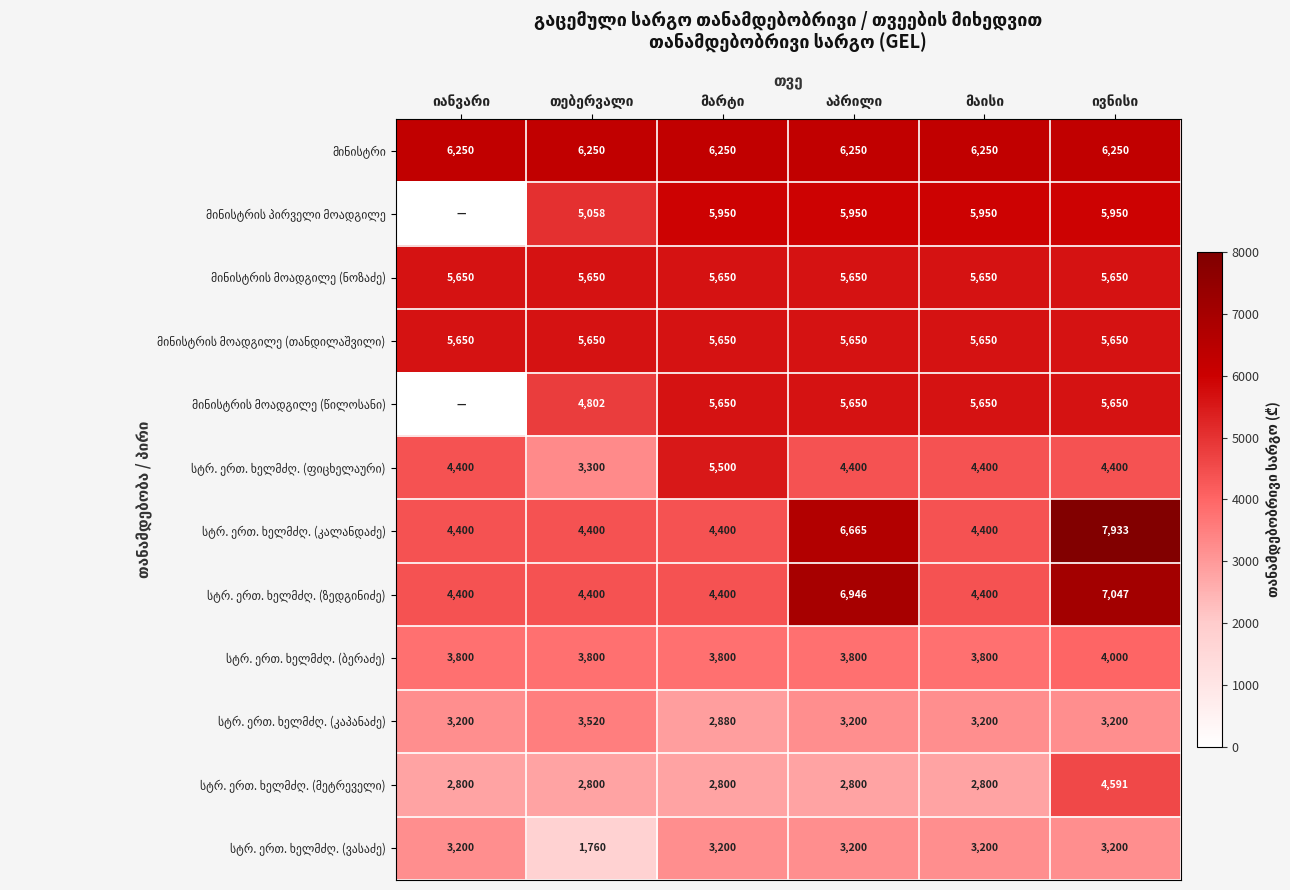

Is it true that სტრ. ერთ. ხელმძღ. (კალანდაძე) equals 4491.5 at ივნისი?

False